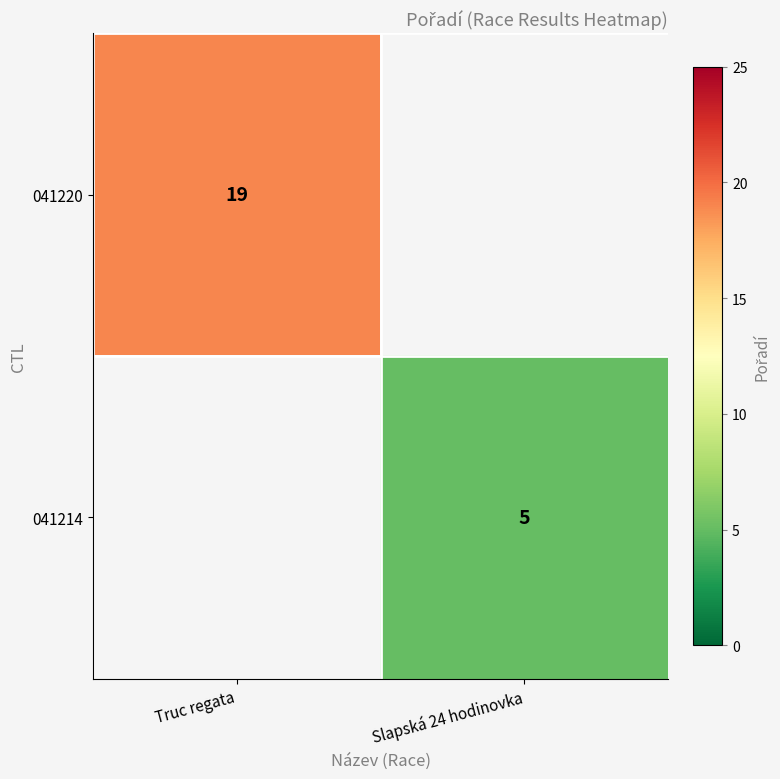

True or false: 041214 has a value of 2 at Slapská 24 hodinovka.

False